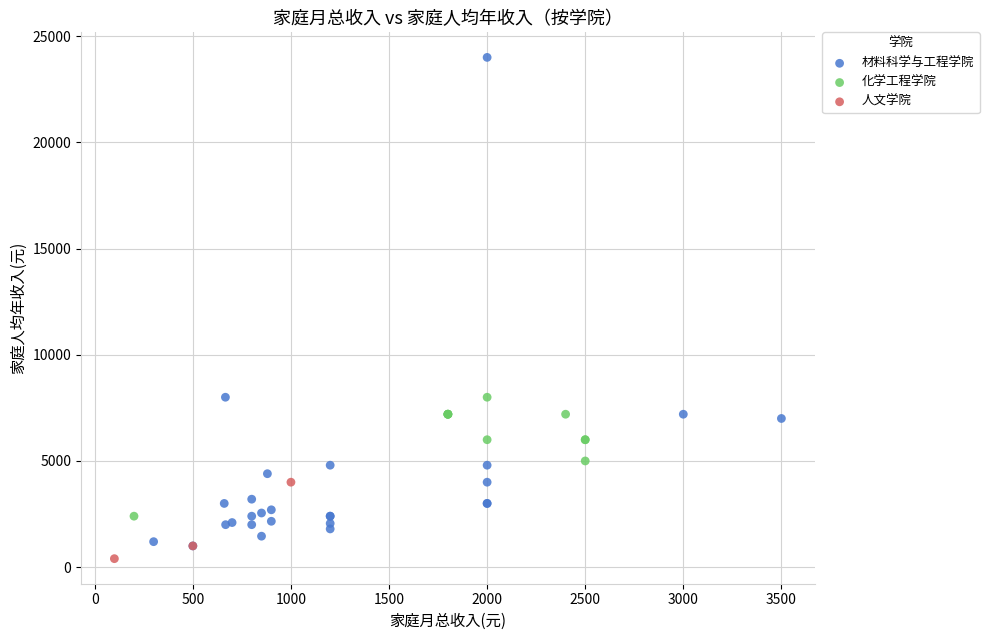

What are all the series names shown in the legend?

材料科学与工程学院, 化学工程学院, 人文学院